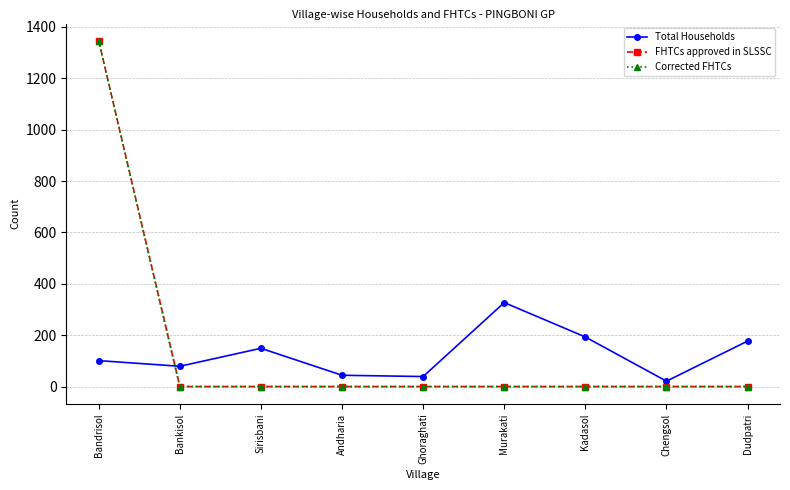

At Murakati, list the series in order from largest to smallest.

Total Households, FHTCs approved in SLSSC, Corrected FHTCs